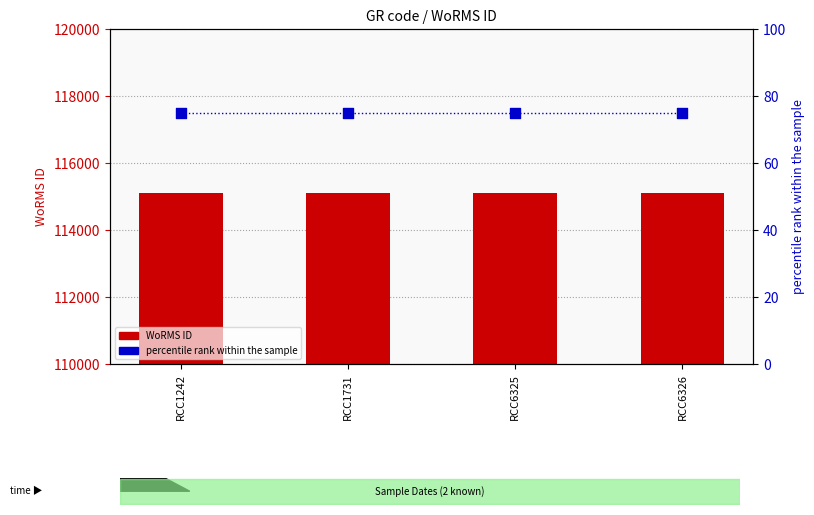

What are all the series names shown in the legend?

WoRMS ID, percentile rank within the sample